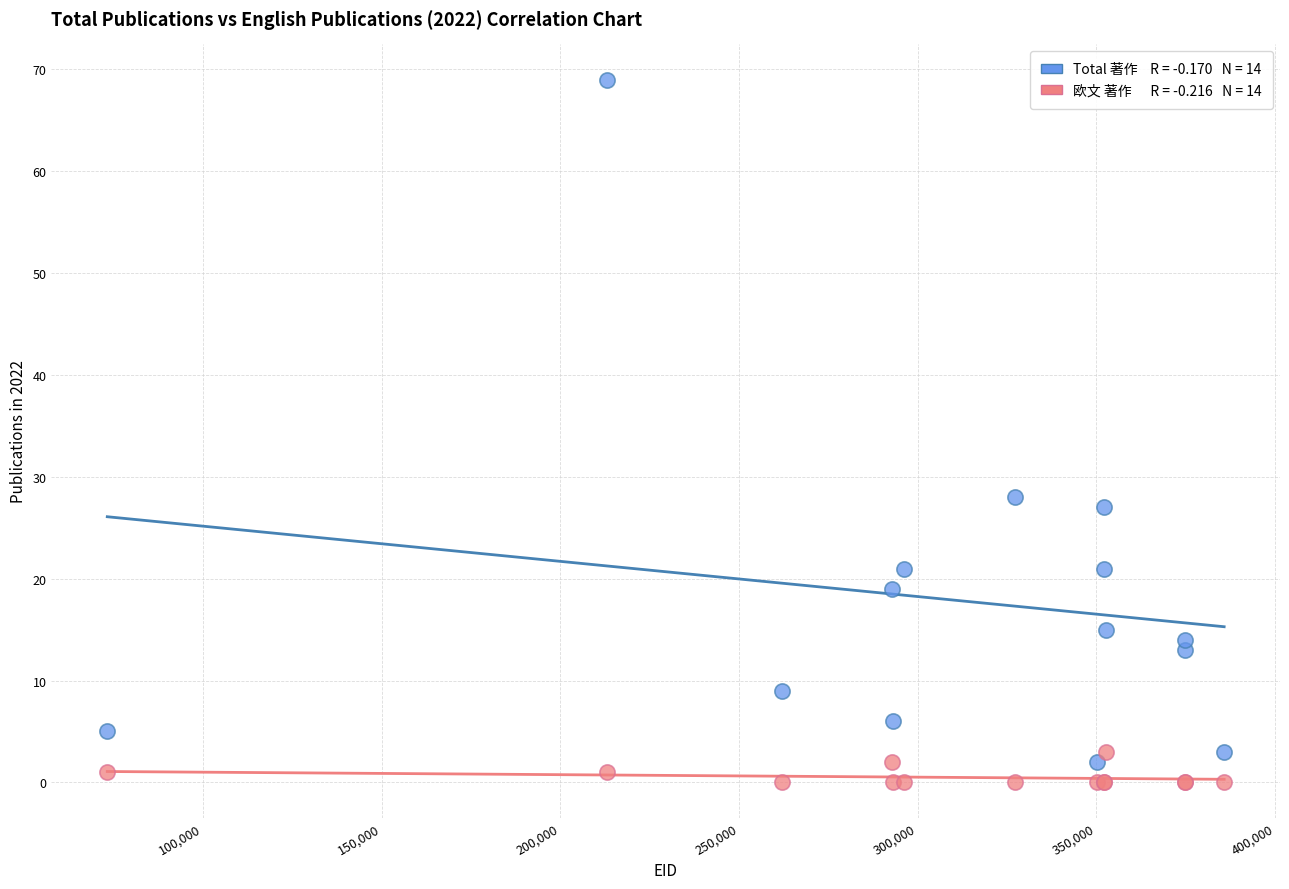

Across all series, what Y value is closest to 34?

28